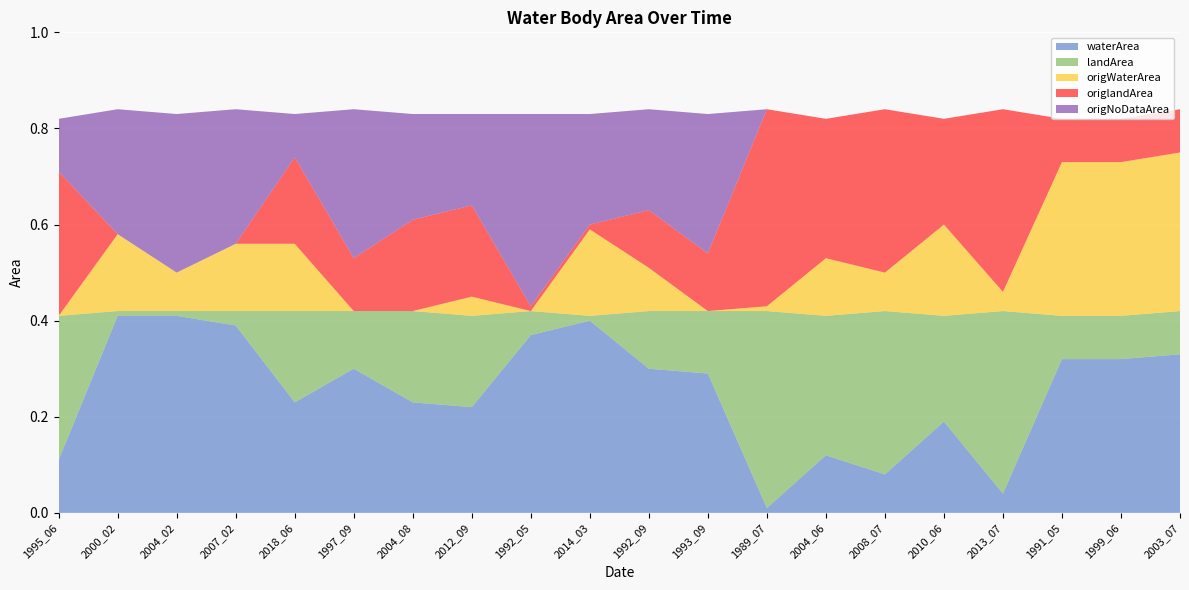

Reading left to right, what are all the values shown in this chart?

waterArea: 0.1	0.4	0.4	0.4	0.2	0.3	0.2	0.2	0.4	0.4	0.3	0.3	0.0	0.1	0.1	0.2	0.0	0.3	0.3	0.3
landArea: 0.3	0.0	0.0	0.0	0.2	0.1	0.2	0.2	0.1	0.0	0.1	0.1	0.4	0.3	0.3	0.2	0.4	0.1	0.1	0.1
origWaterArea: 0.0	0.2	0.1	0.1	0.1	0.0	0.0	0.0	0.0	0.2	0.1	0.0	0.0	0.1	0.1	0.2	0.0	0.3	0.3	0.3
origlandArea: 0.3	0.0	0.0	0.0	0.2	0.1	0.2	0.2	0.0	0.0	0.1	0.1	0.4	0.3	0.3	0.2	0.4	0.1	0.1	0.1
origNoDataArea: 0.1	0.3	0.3	0.3	0.1	0.3	0.2	0.2	0.4	0.2	0.2	0.3	0.0	0.0	0.0	0.0	0.0	0.0	0.0	0.0